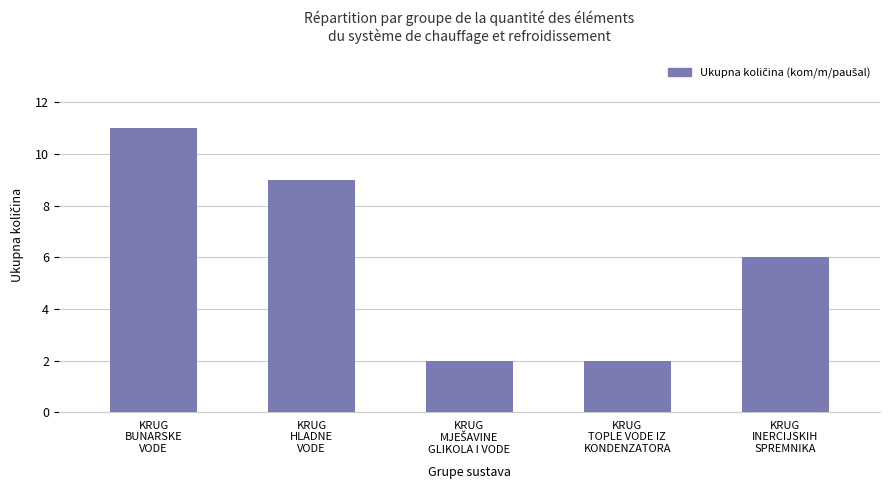

What position from the left is KRUG
HLADNE
VODE?

2